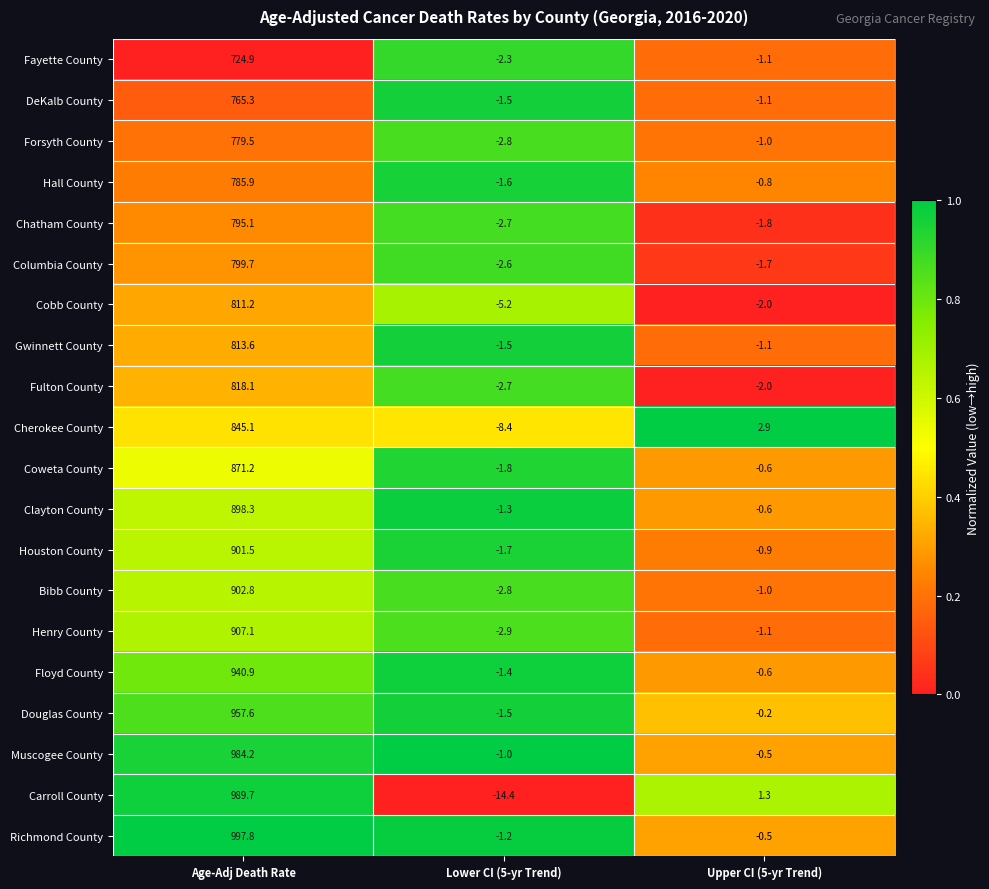

Where is Clayton County nearest to the value 448?

Upper CI (5-yr Trend)